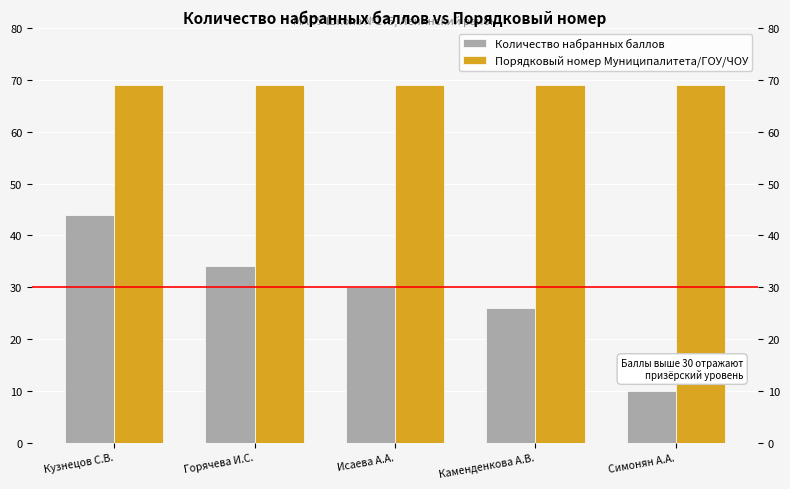

Reading left to right, list all the values displayed in this chart.

Количество набранных баллов: Кузнецов С.В.=44	Горячева И.С.=34	Исаева А.А.=30	Каменденкова А.В.=26	Симонян А.А.=10
Порядковый номер Муниципалитета/ГОУ/ЧОУ: Кузнецов С.В.=69	Горячева И.С.=69	Исаева А.А.=69	Каменденкова А.В.=69	Симонян А.А.=69